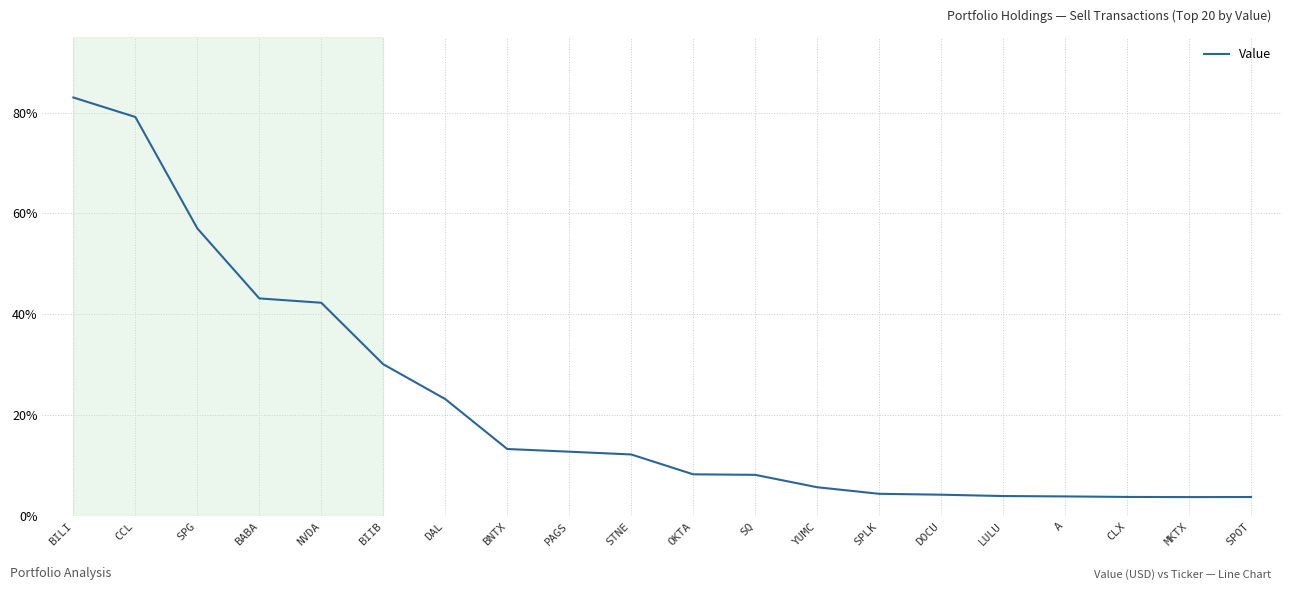

What is the approximate value at CLX?

3.8